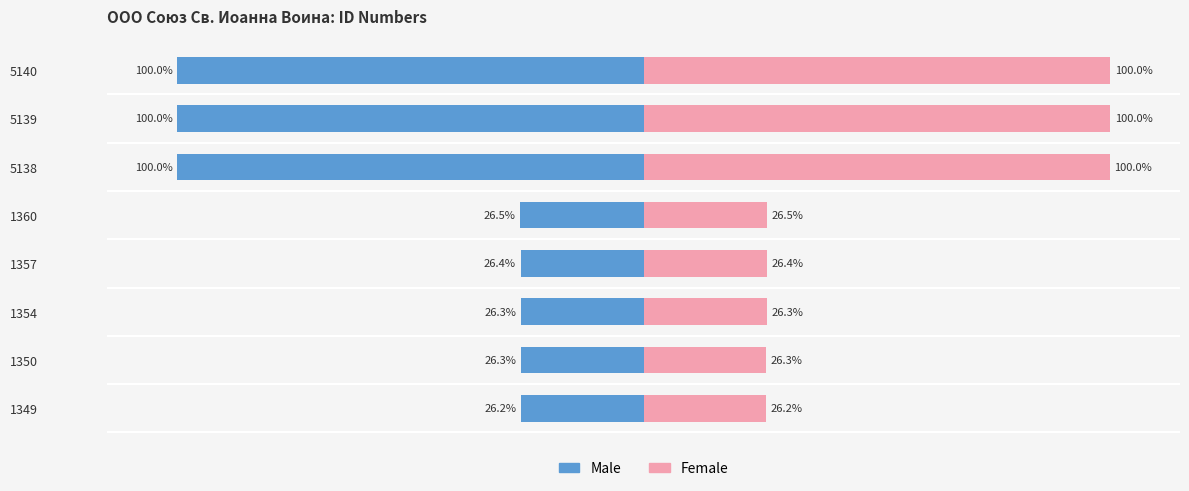

The value of Female at 1360 is 26.5. True or false?

True